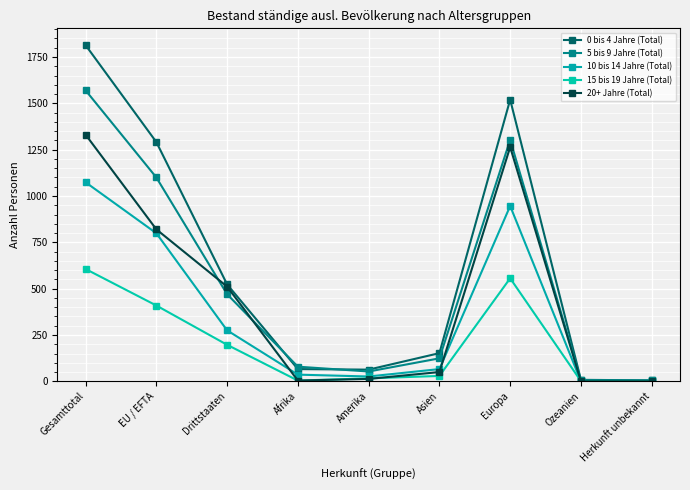

Is the value of 5 bis 9 Jahre (Total) at Ozeanien greater than the value of 10 bis 14 Jahre (Total) at Amerika?

No